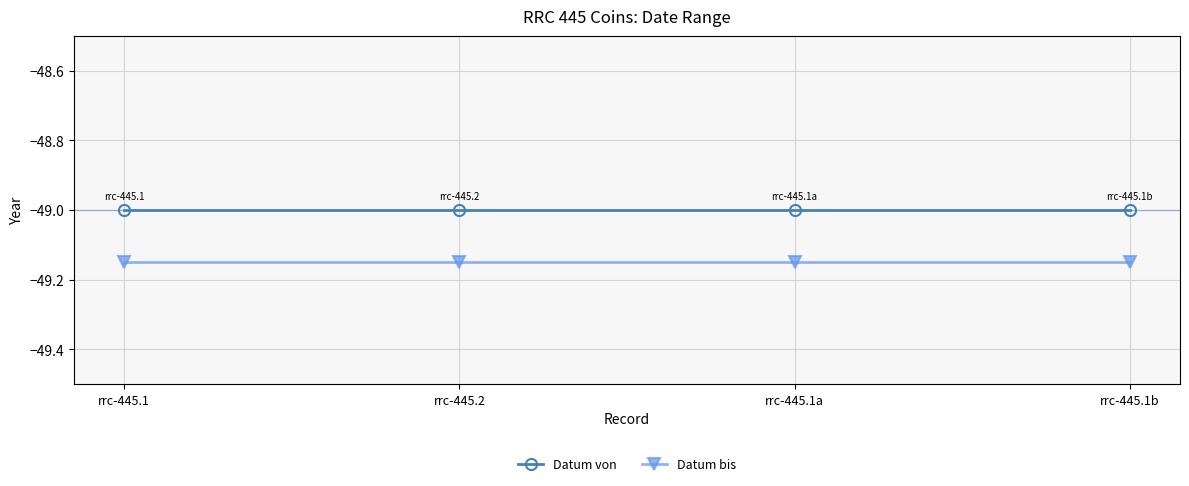

What value does the Datum von series have at rrc-445.1a?

-49.0